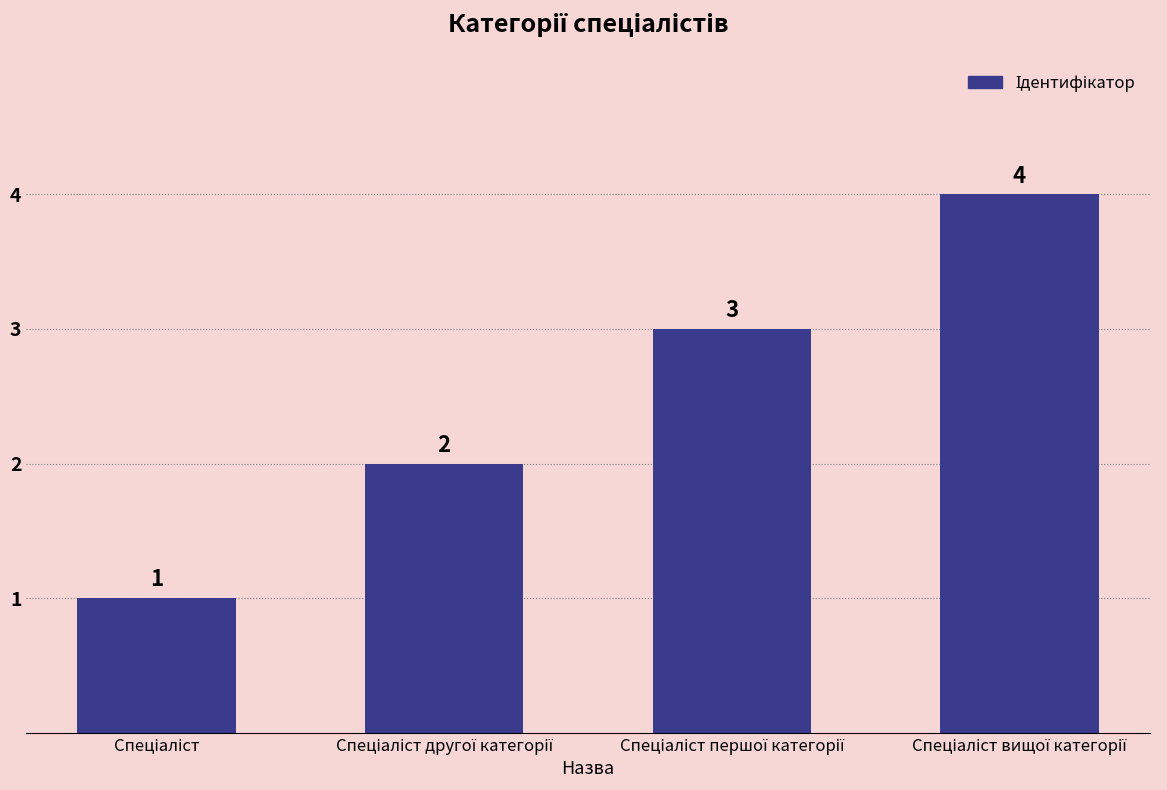

How many data points are less than 3?

2